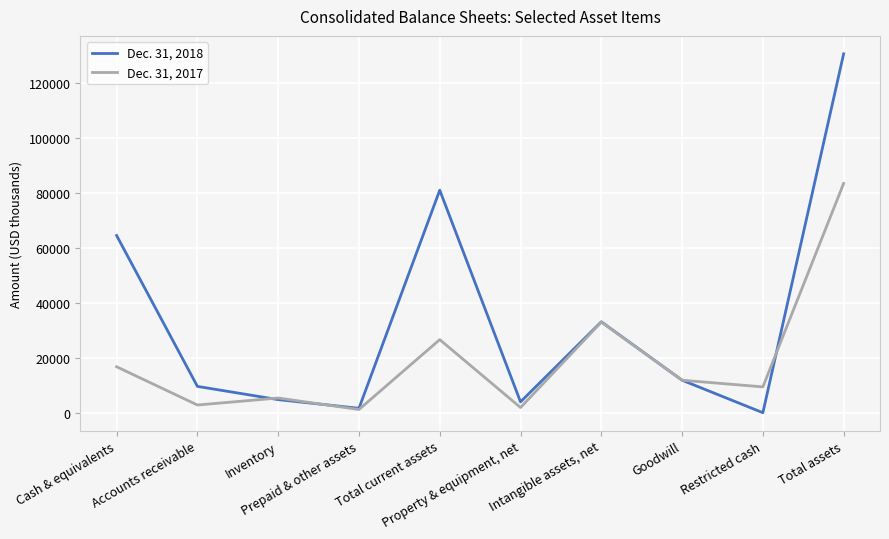

What value does the Dec. 31, 2018 series have at Property & equipment, net, to the nearest 10?

4130